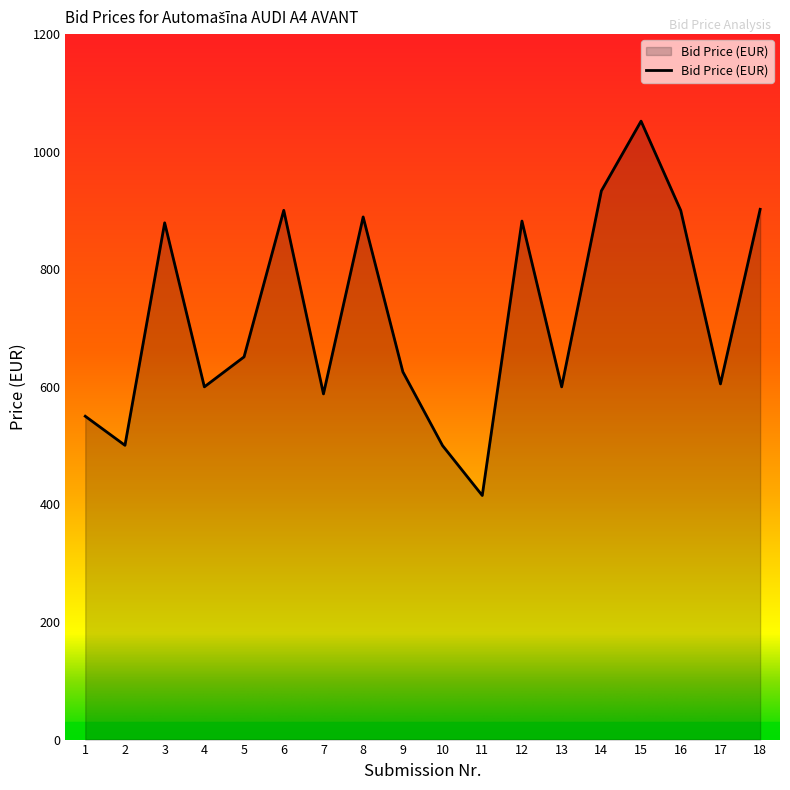

True or false: the data shows 1611.2 at 16.

False